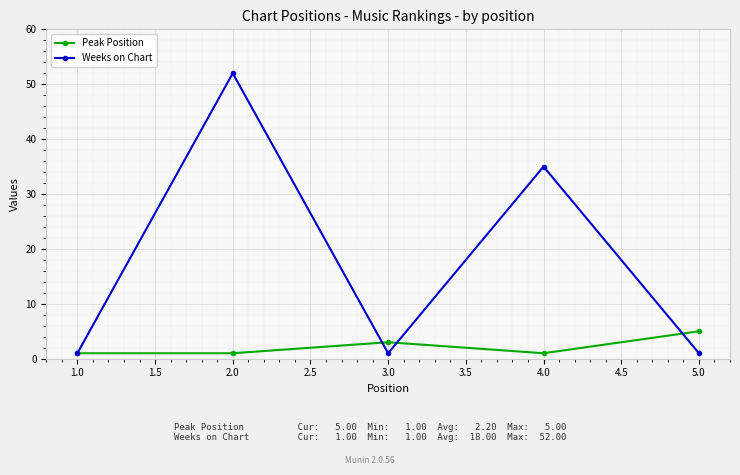

List the series in order of their peak value, highest first.

Weeks on Chart, Peak Position